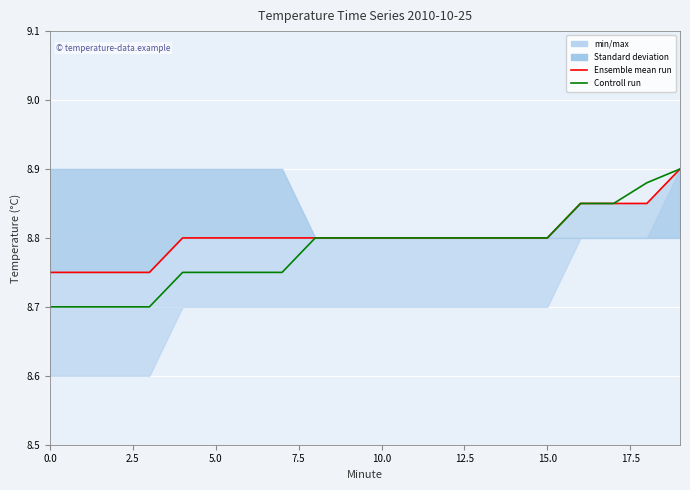

What is the label of the 9th point from the right?

11